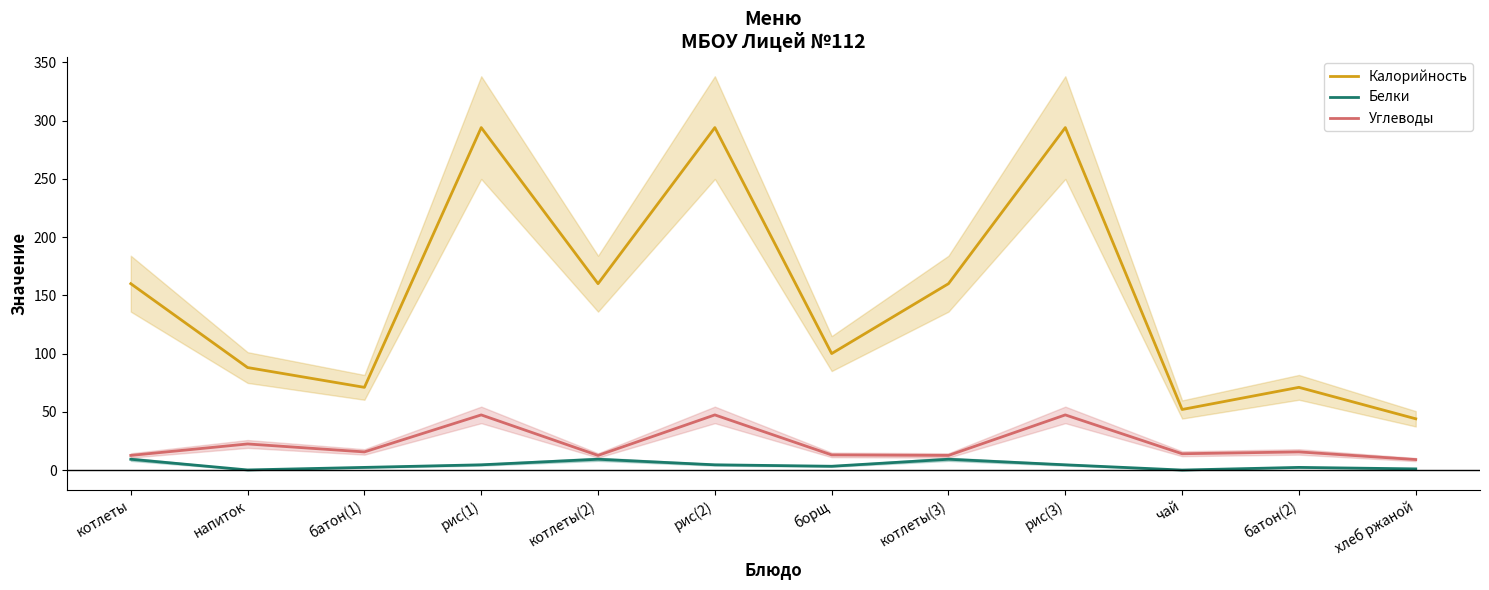

Reading right to left, extract all data points from this chart.

Калорийность: 44.0	71.0	52.0	294.0	160.0	100.0	294.0	160.0	294.0	71.0	88.0	160.0
Белки: 1.0	2.3	0.0	4.5	9.3	3.3	4.5	9.3	4.5	2.3	0.1	9.3
Углеводы: 9.0	15.6	14.0	47.3	12.6	13.0	47.3	12.6	47.3	15.6	22.4	12.6